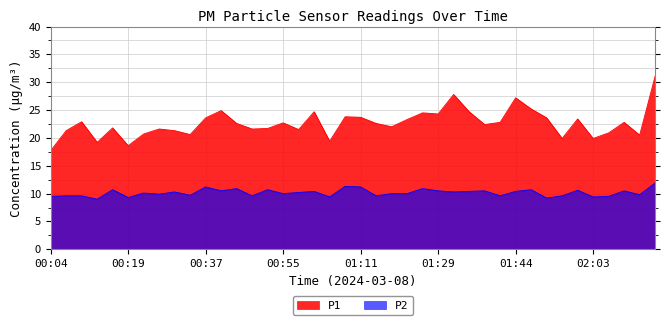

What is the maximum value shown in the chart?

31.1